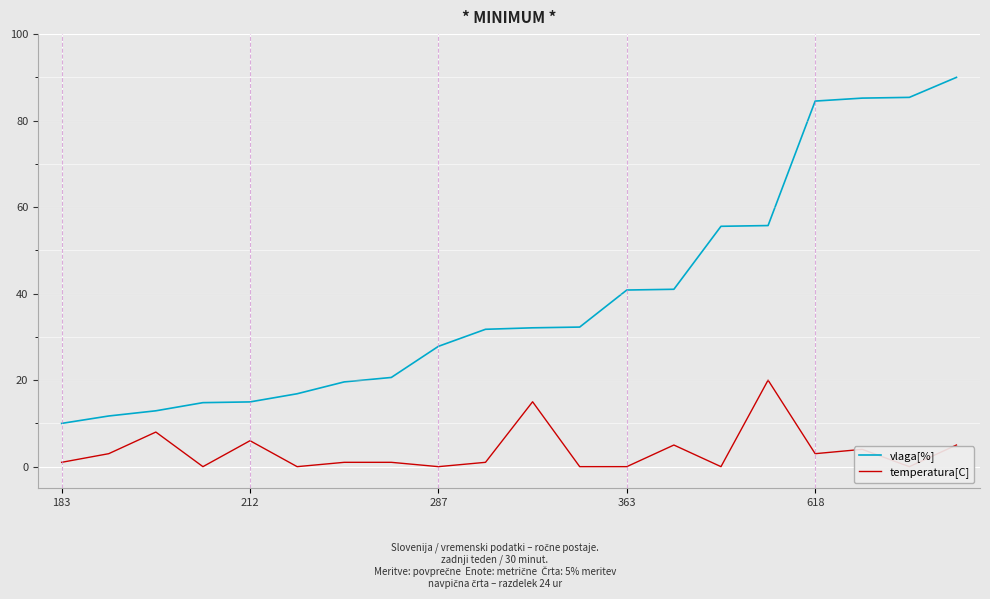

List the series in order of their peak value, highest first.

vlaga[%], temperatura[C]